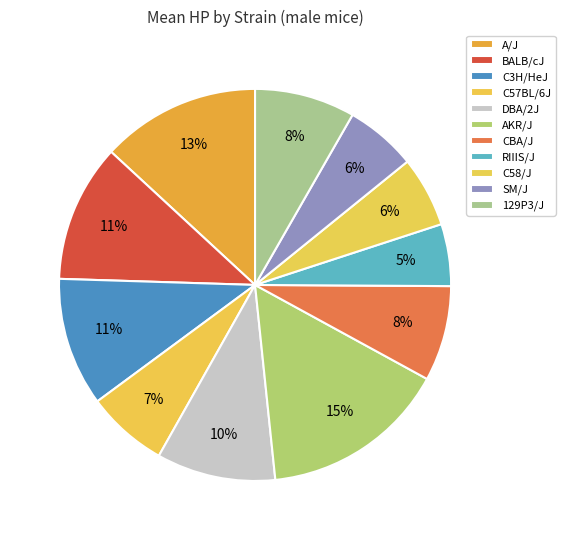

Count the number of slices in the pie.

11